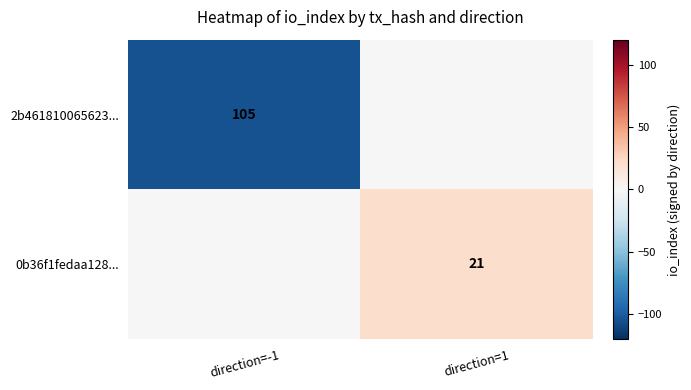

The value of 2b461810065623... at direction=-1 is 36. True or false?

False